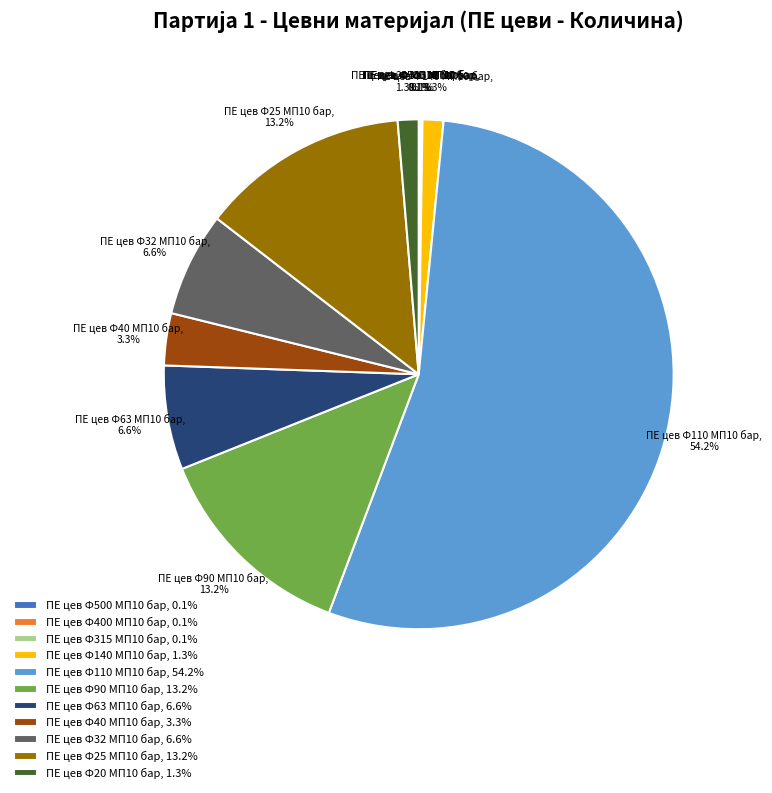

Is ПЕ цев Ф110 МП10 бар the majority of the pie?

Yes